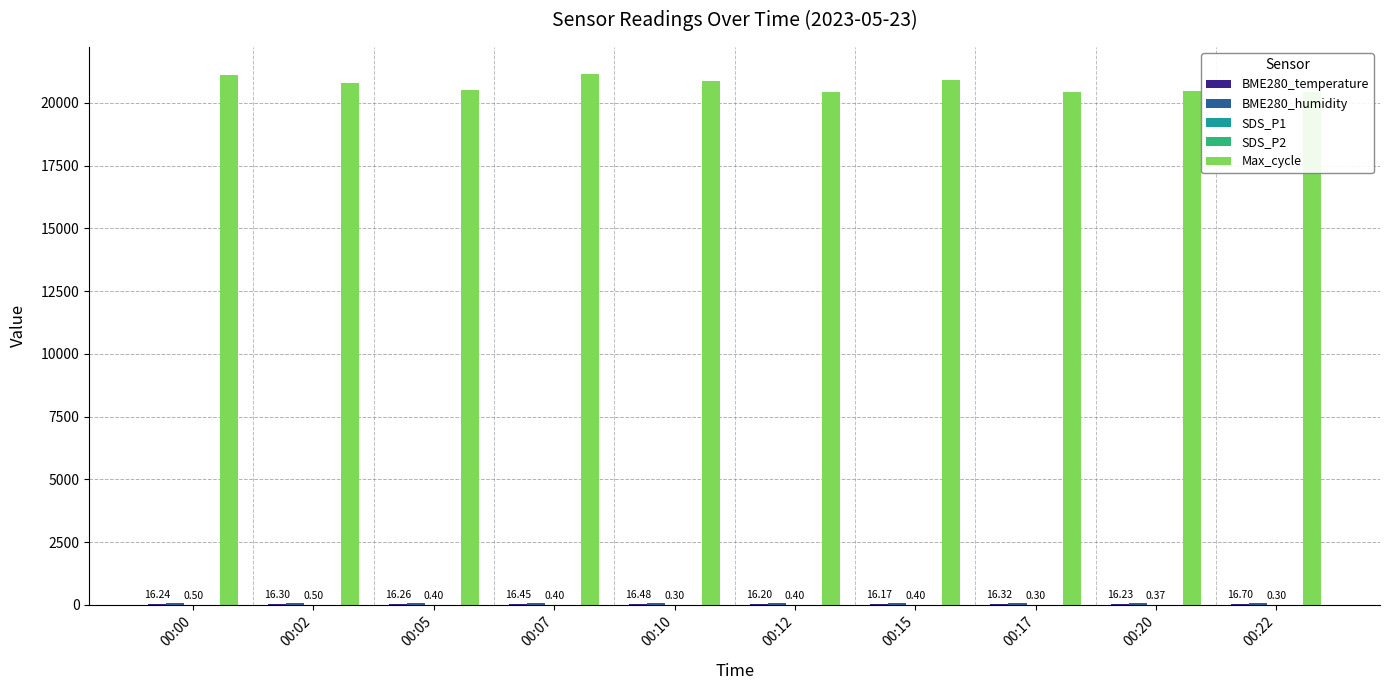

At which category is the sum across all series the highest?

00:07